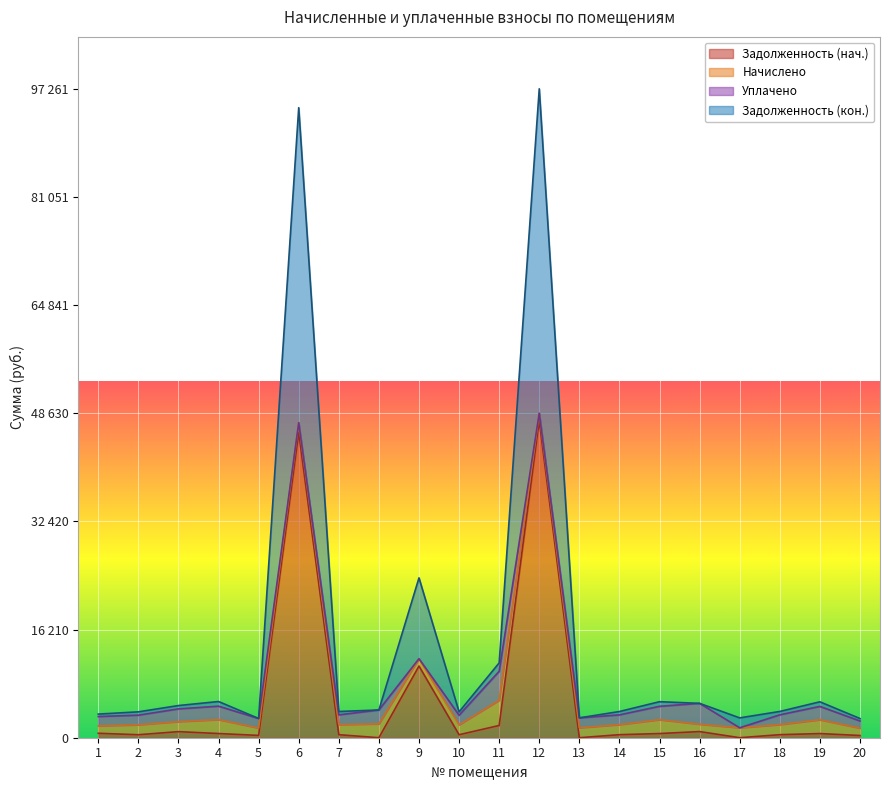

At which category is the sum across all series the highest?

12